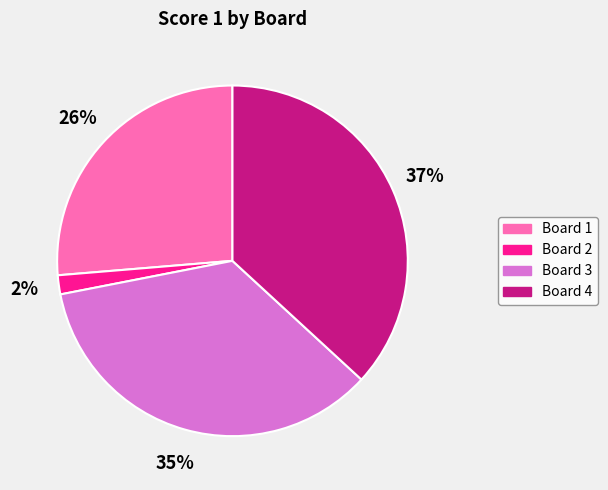

Which has a higher value, Board 3 or Board 2?

Board 3